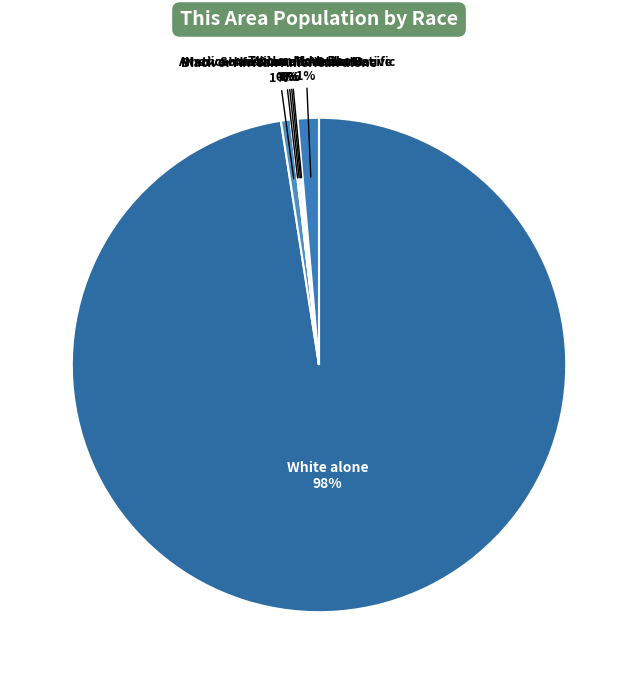

Which slice is the largest?

White alone